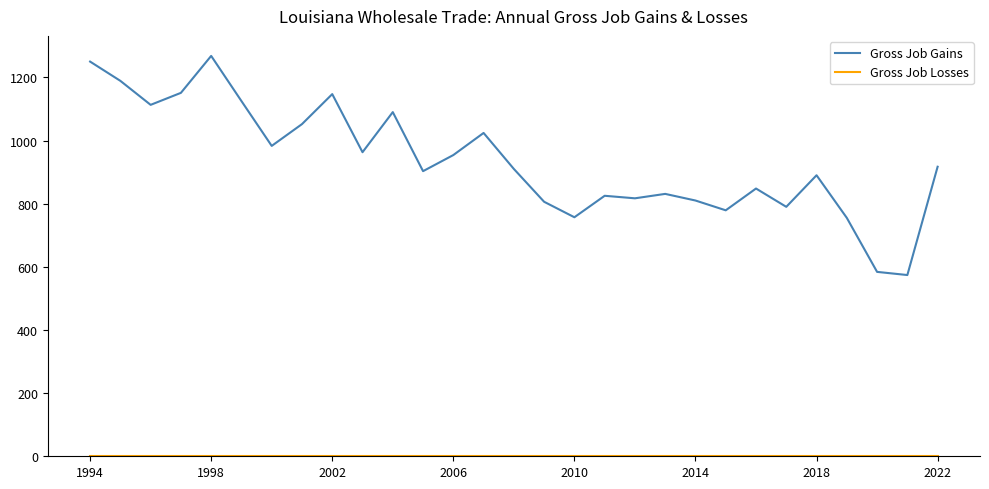

Which series has the largest range (max minus min)?

Gross Job Gains